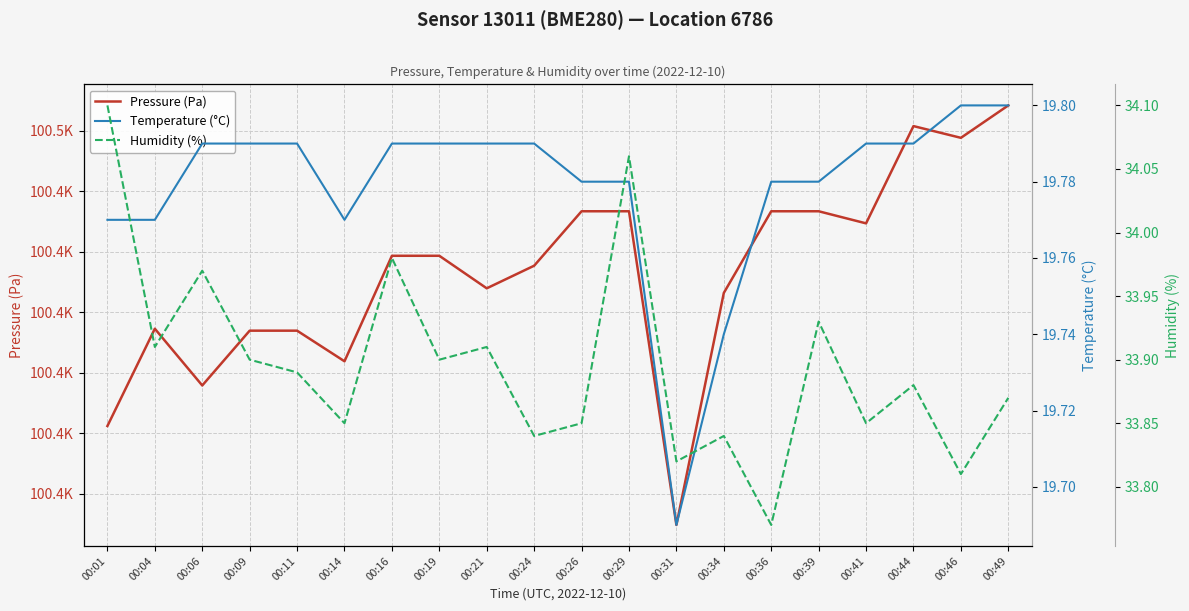

At how many categories does at least one series exceed 7203?

20